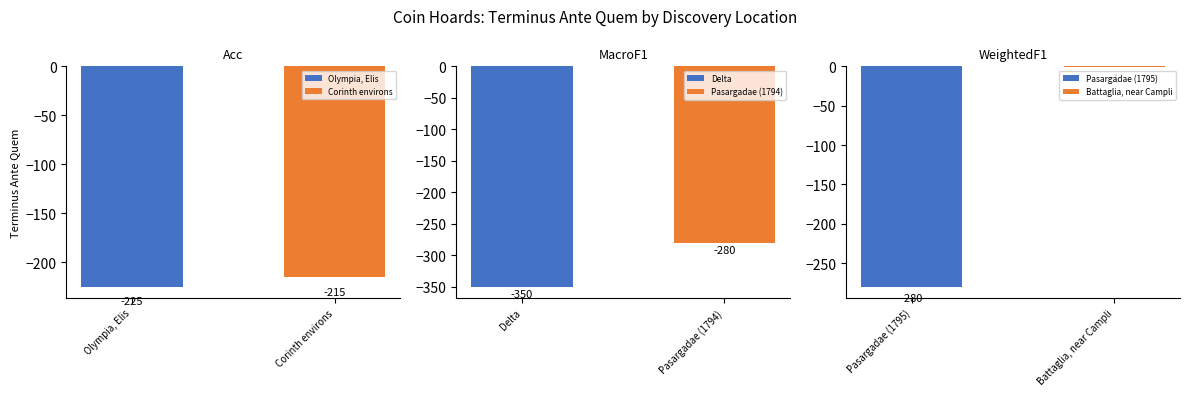

How many values are below -225?

3